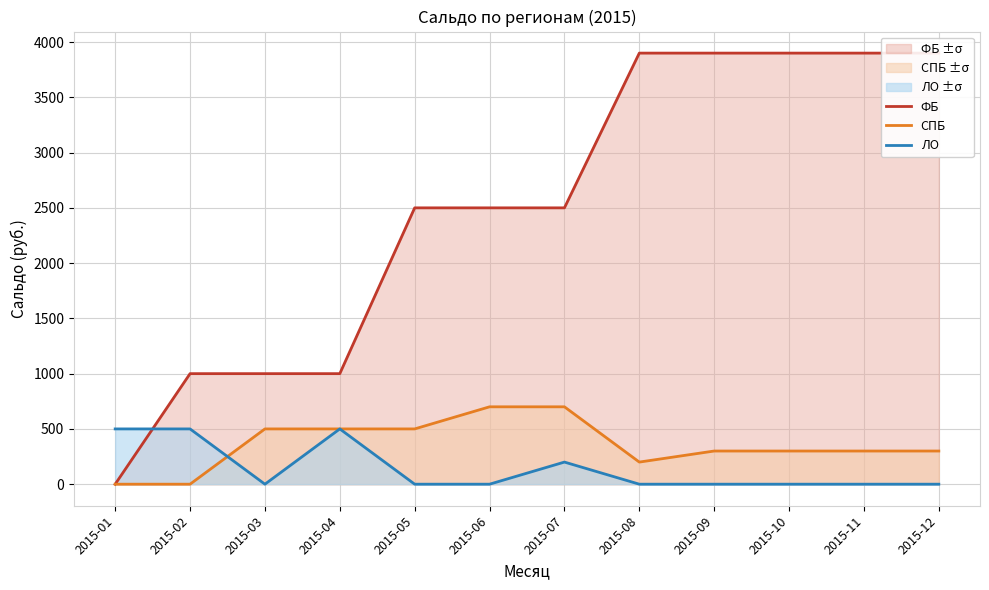

Count the СПБ values in the range 300 to 500.

7